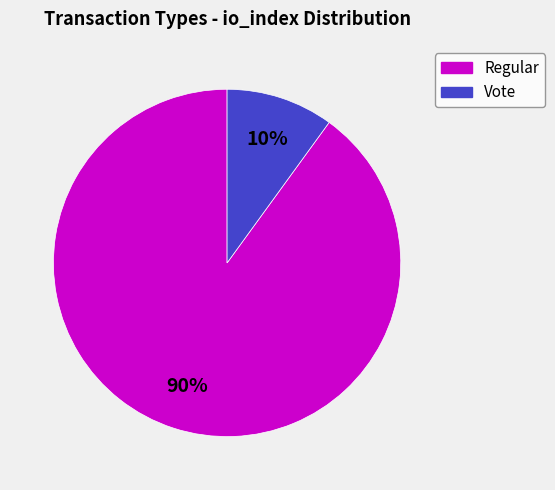

To the nearest percent, what portion does Vote represent?

10%